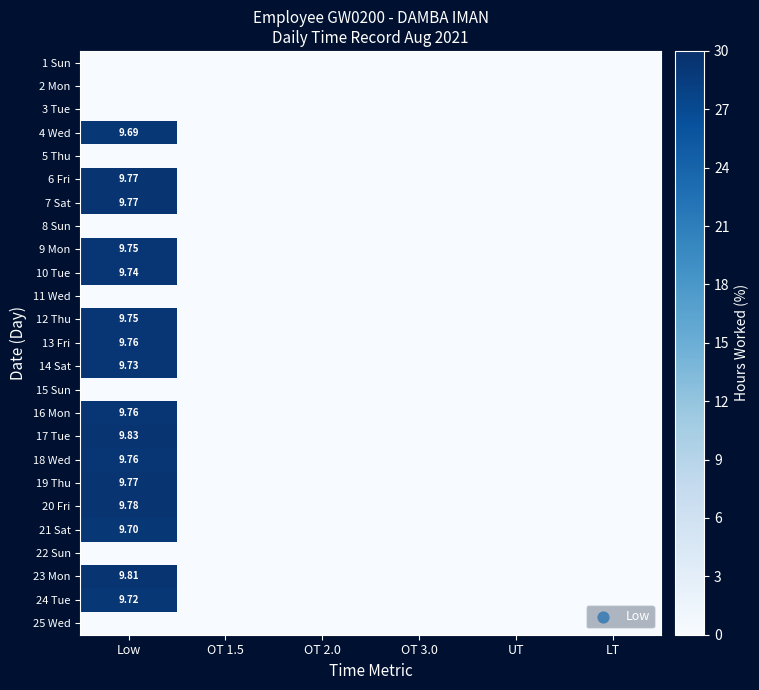

What is the total value across all series at Low?

468.3